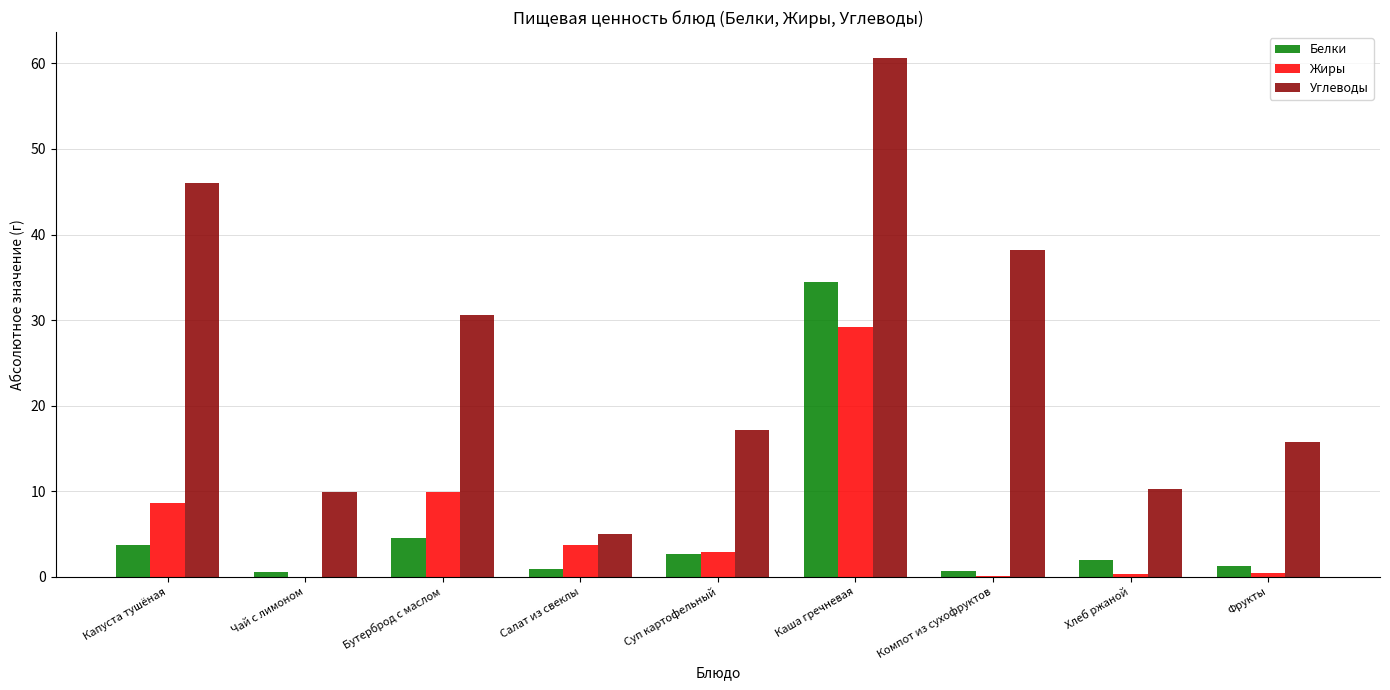

What is the average value of the Белки series?

5.6